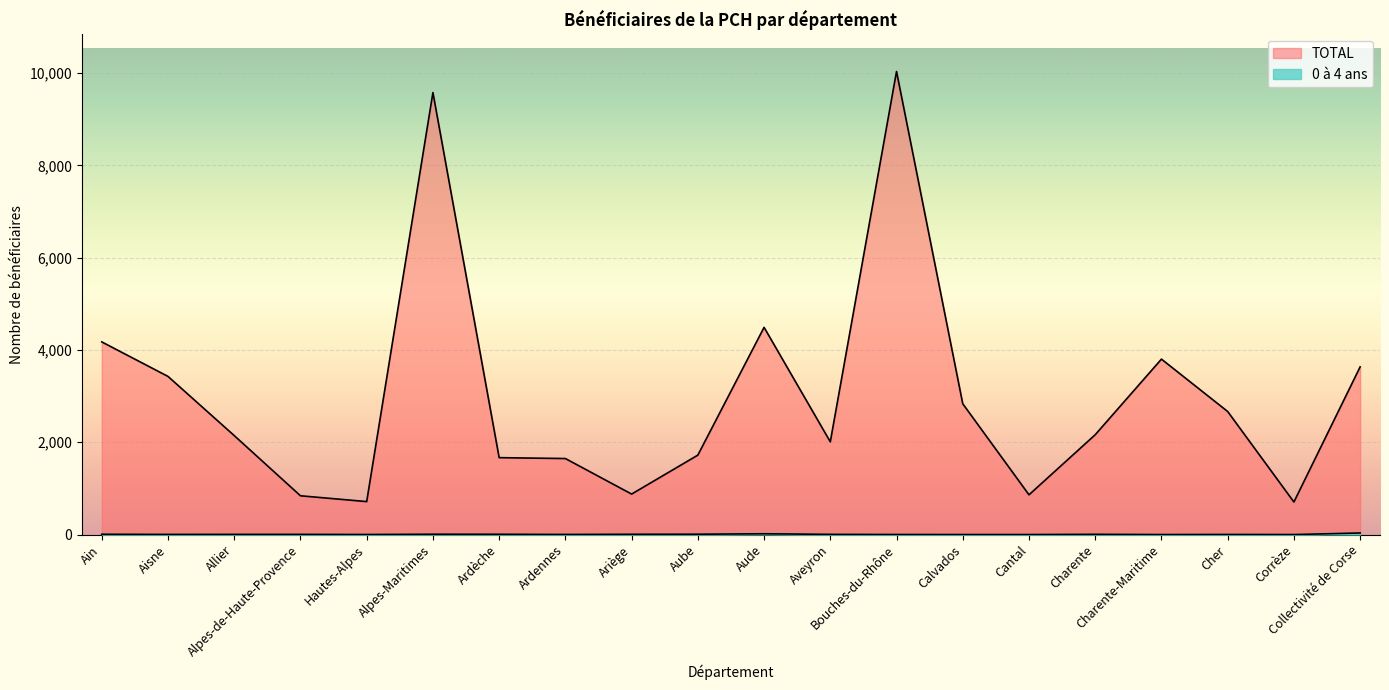

What are all the series names shown in the legend?

0 à 4 ans, TOTAL